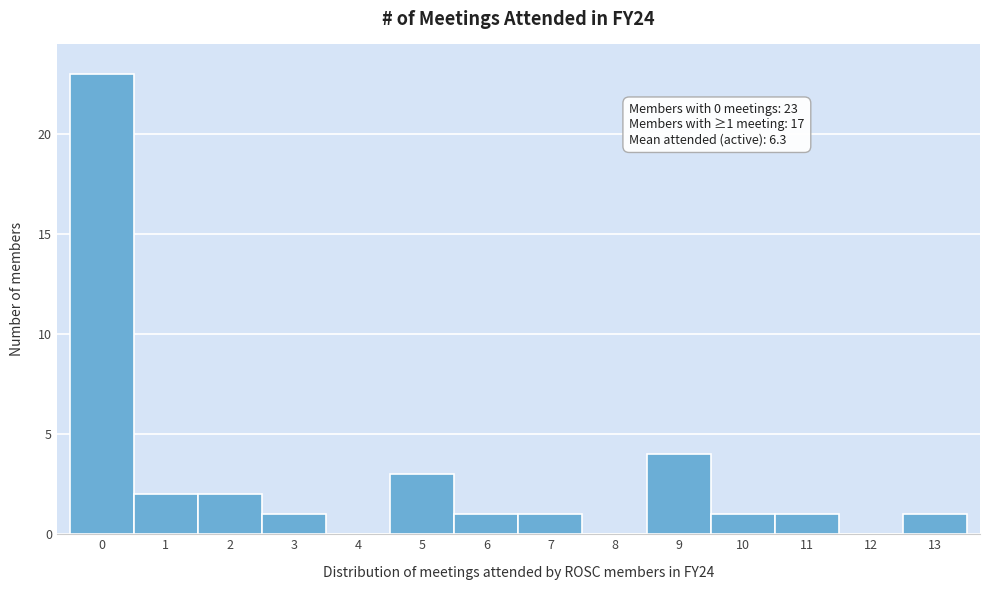

Over which range of the x-axis is the bar tallest?

-0.5 to 0.5